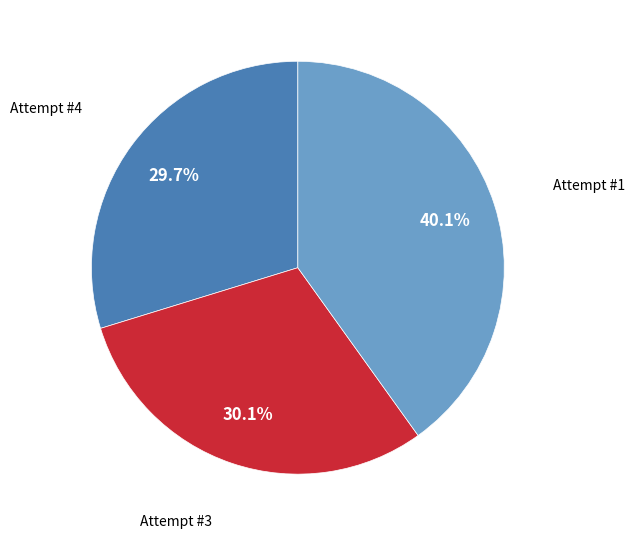

Count the number of slices in the pie.

3